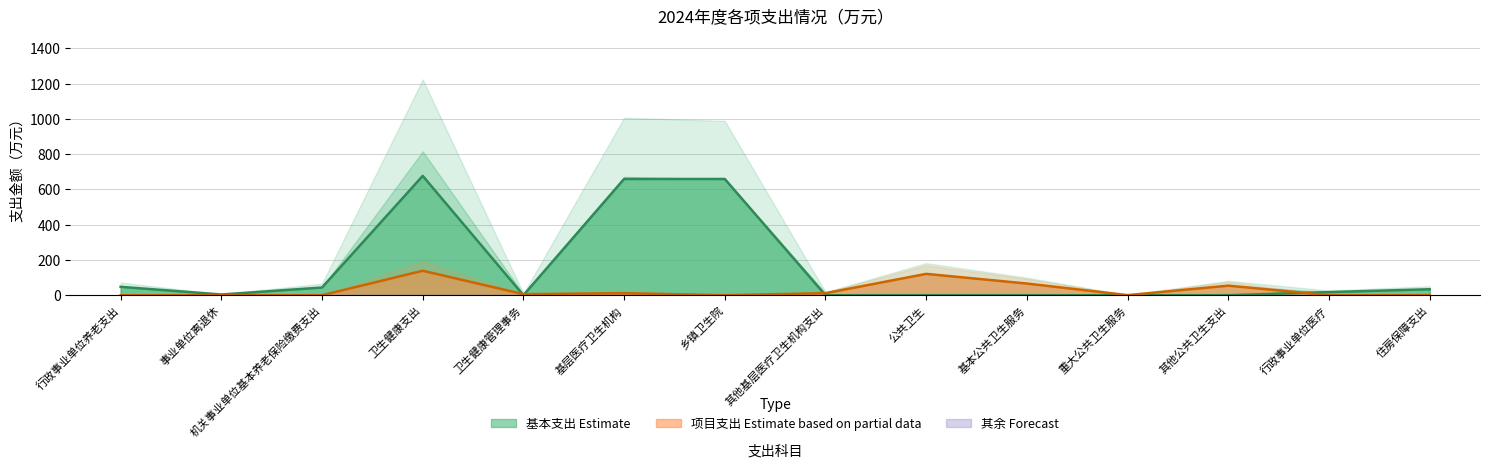

The value of 项目支出 at 机关事业单位基本养老保险缴费支出 is 85.2. True or false?

False